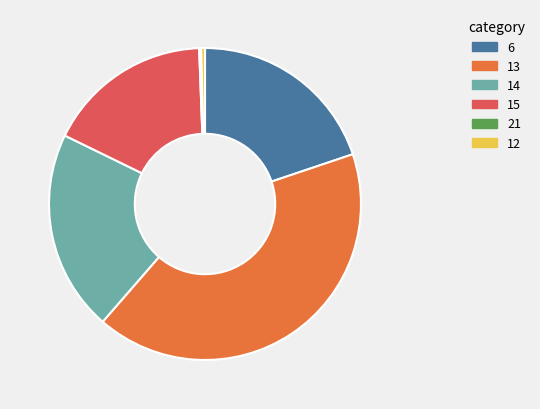

What is the largest slice in the pie chart?

13